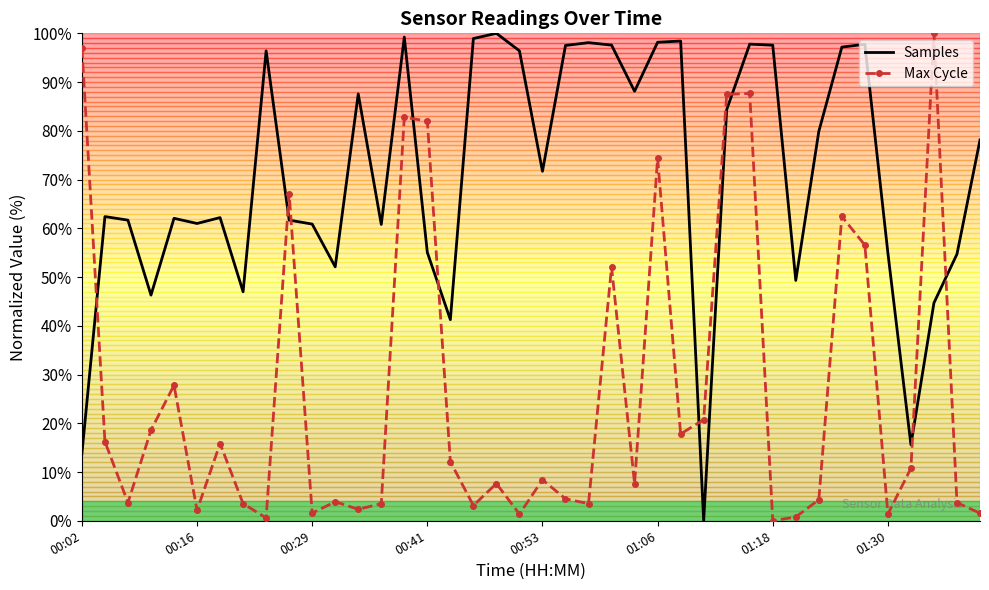

Rank the series by their average value, from highest to lowest.

Samples, Max Cycle